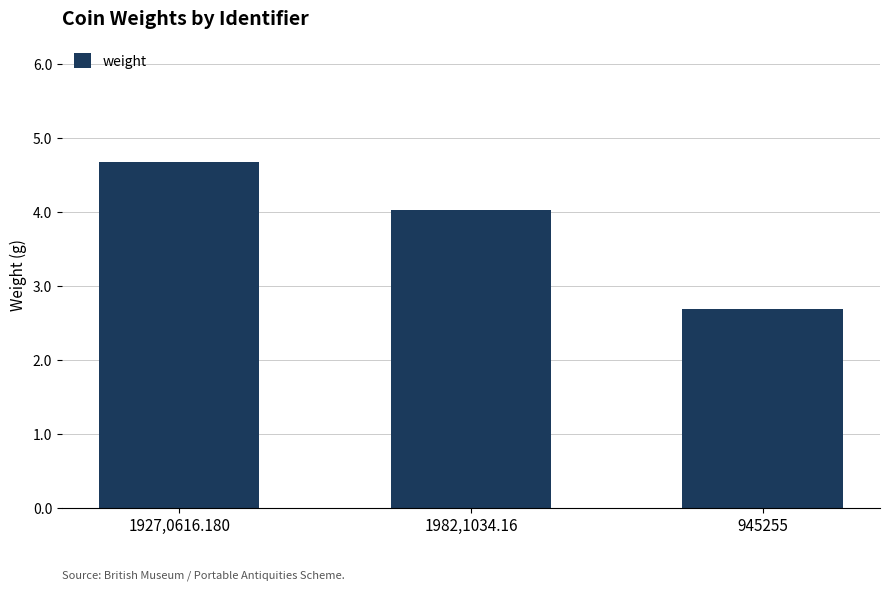

Where does the data first go above 4?

1927,0616.180